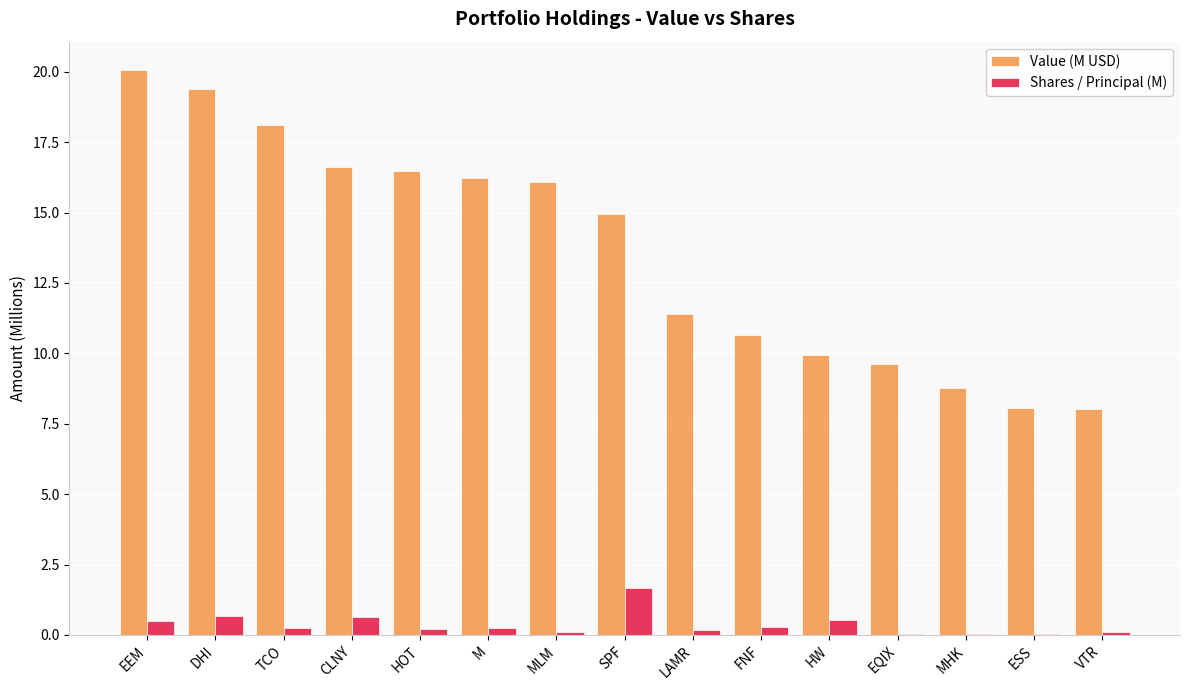

At which category does the chart reach its peak across all series?

EEM